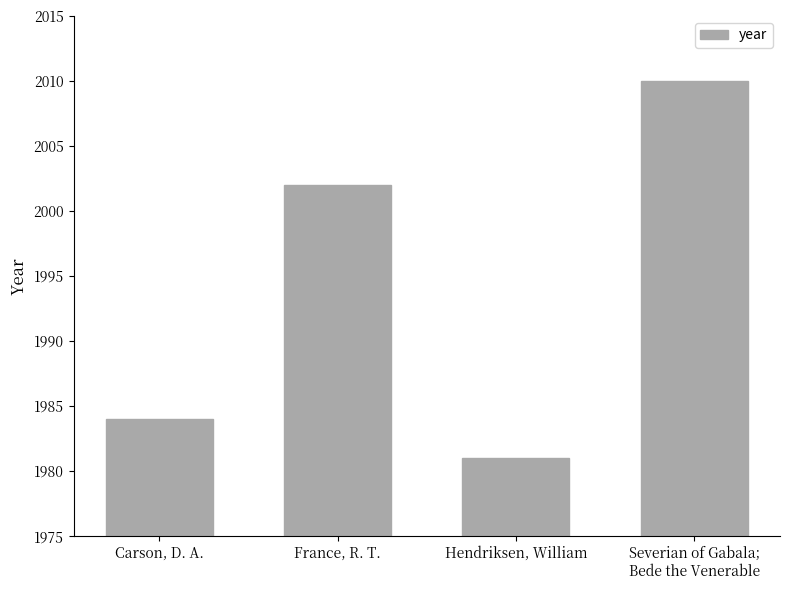

What is the sum of all values?

7977